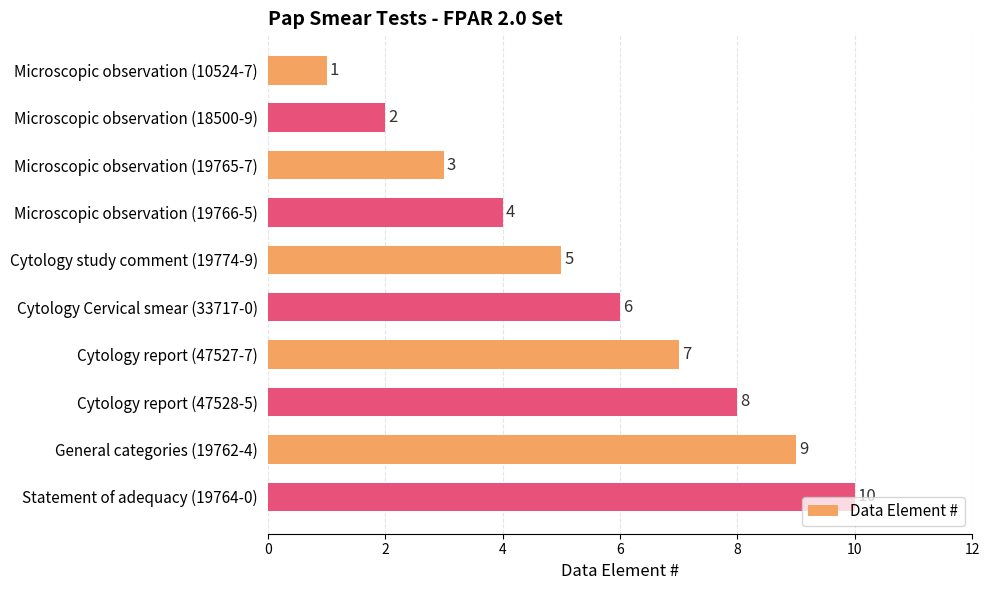

Rank the categories by value from highest to lowest.

Statement of adequacy (19764-0), General categories (19762-4), Cytology report (47528-5), Cytology report (47527-7), Cytology Cervical smear (33717-0), Cytology study comment (19774-9), Microscopic observation (19766-5), Microscopic observation (19765-7), Microscopic observation (18500-9), Microscopic observation (10524-7)